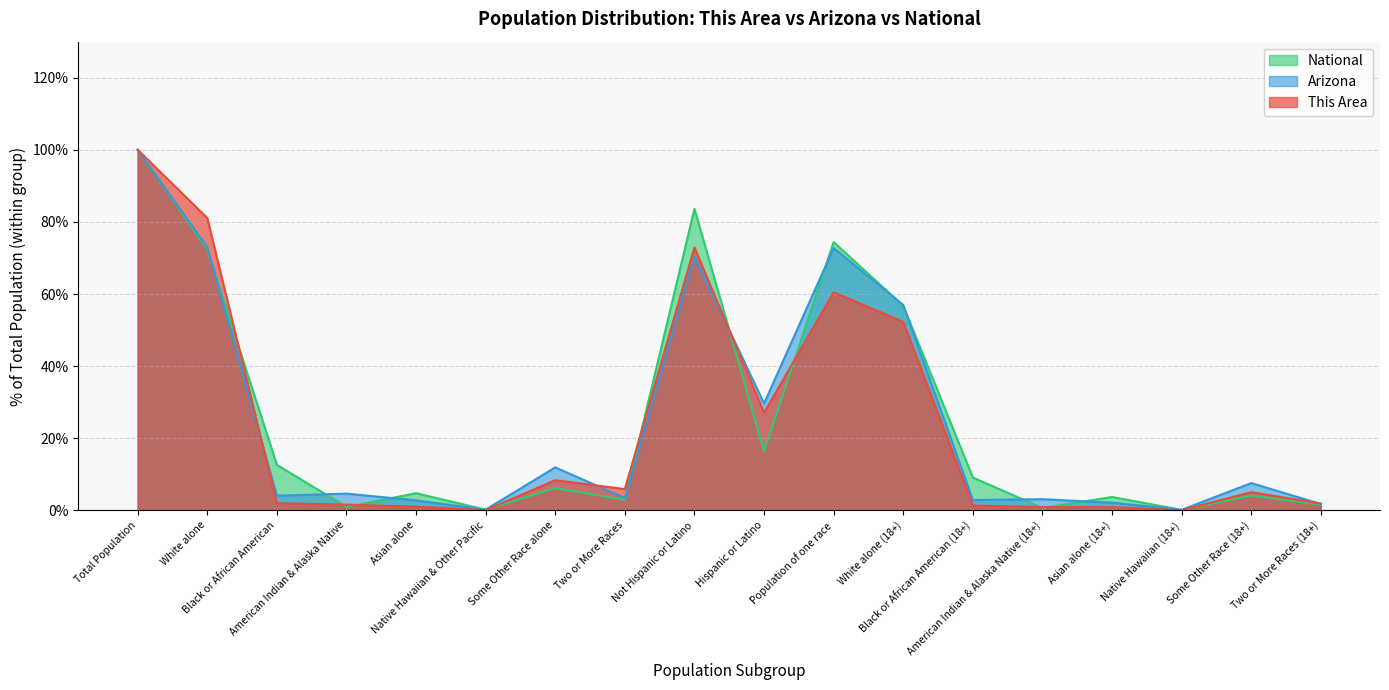

Which category has the highest value in the This Area series?

Total Population